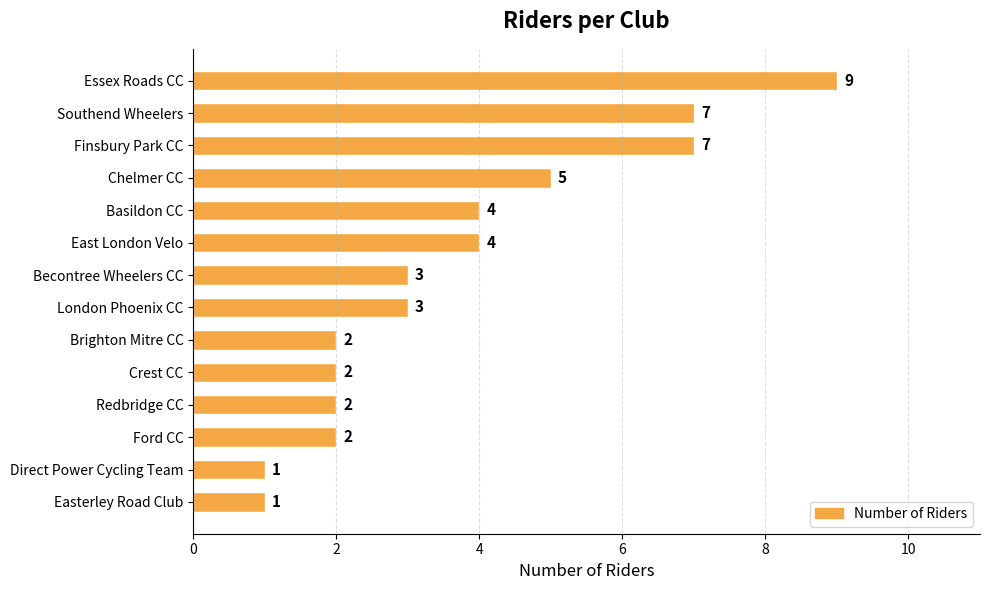

What is the label of the 2nd bar from the bottom?

Direct Power Cycling Team